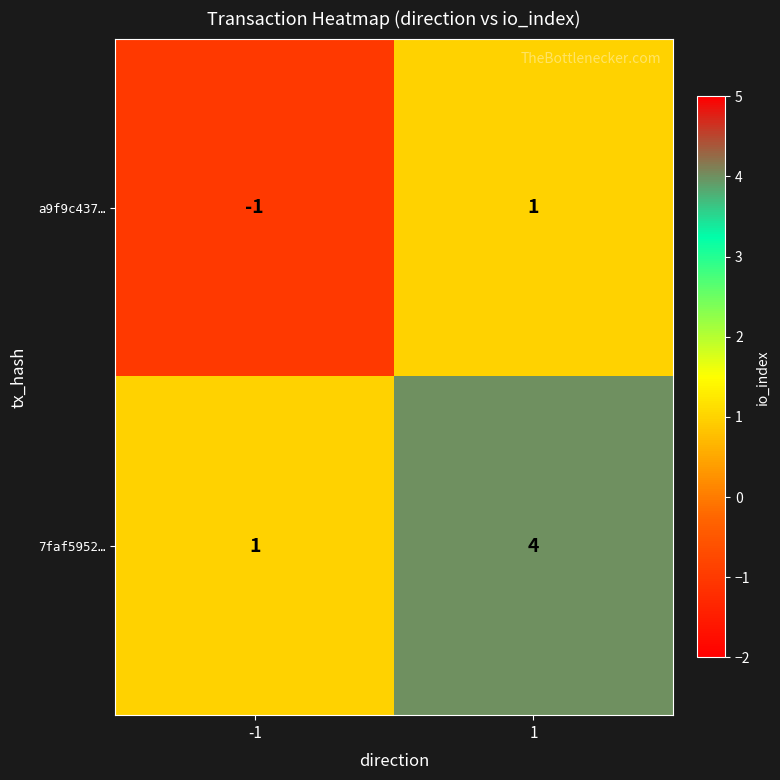

Is it true that a9f9c437… equals 0 at 1?

False